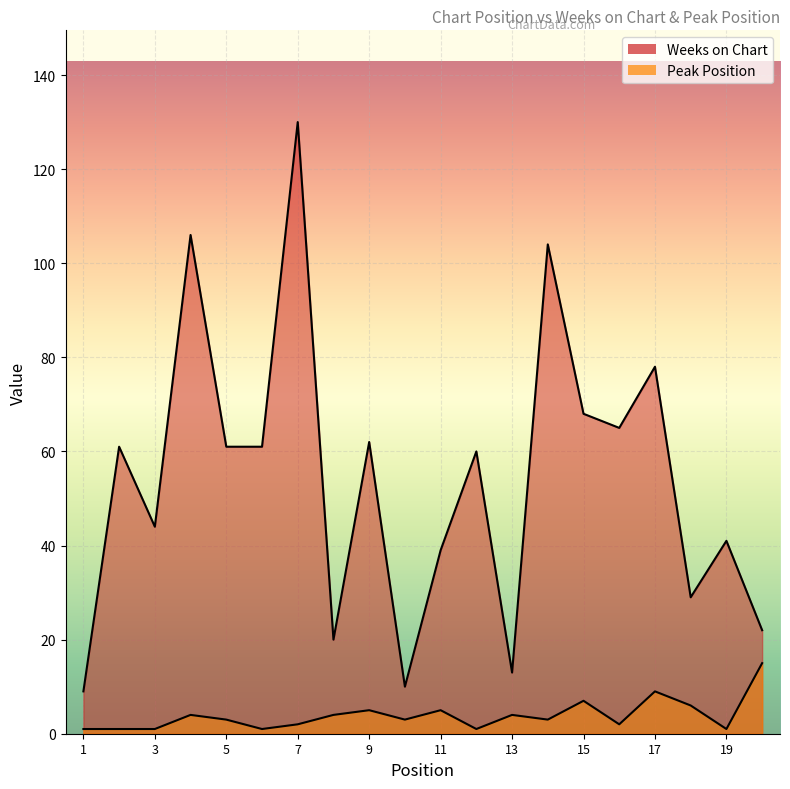

At which category does Peak Position reach its first local valley?

6